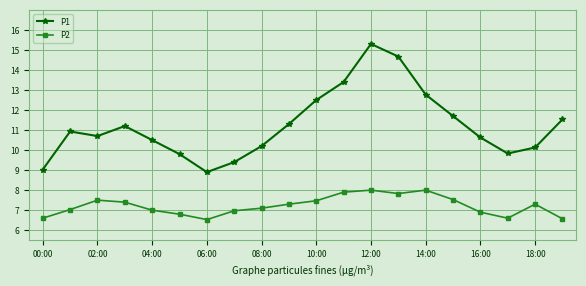

What is the value of the P1 point at the 3rd from the left?

10.7